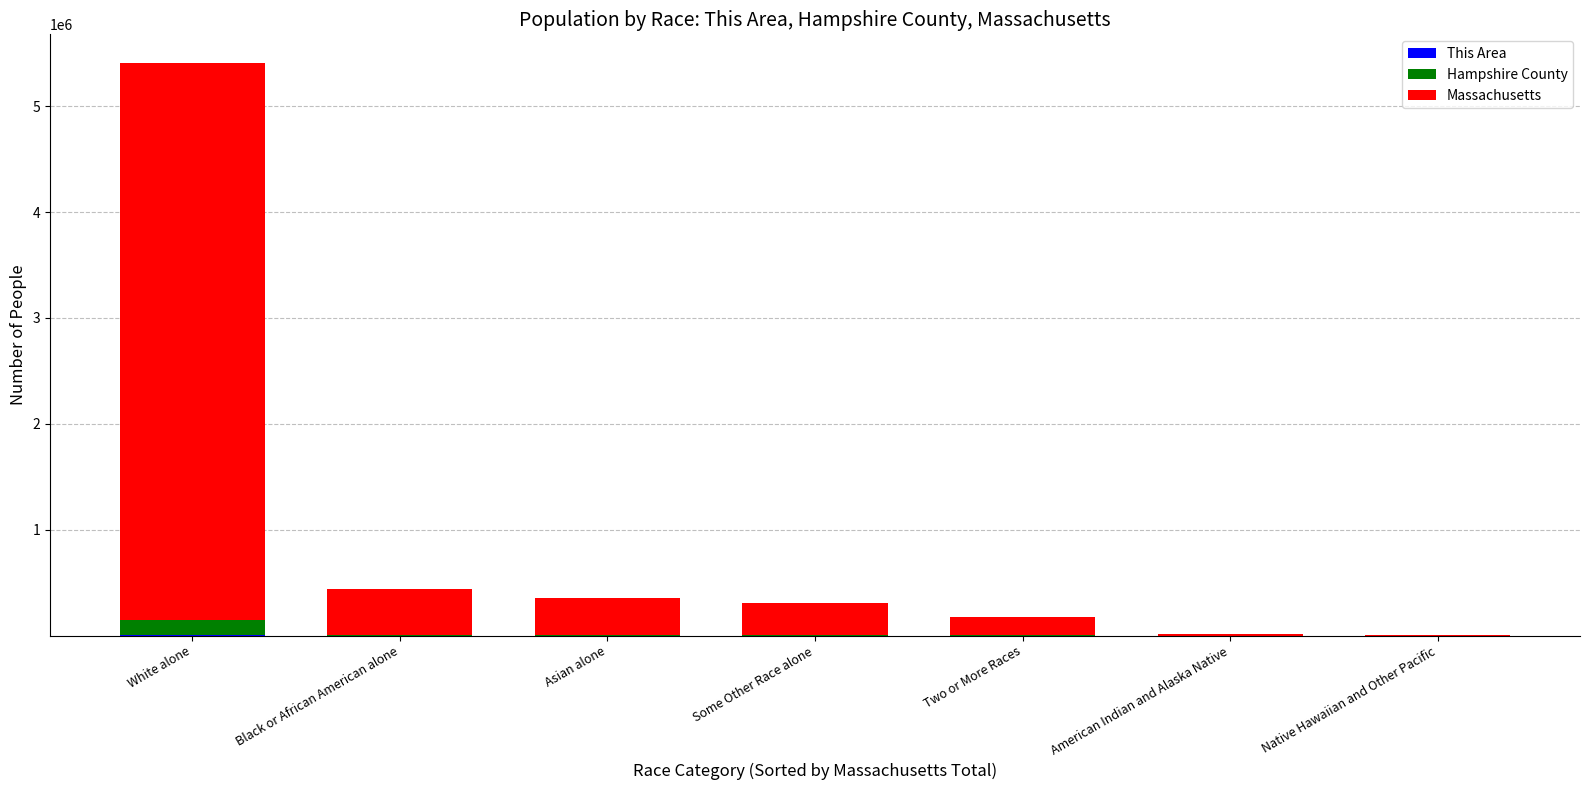

At which category is the sum across all series the highest?

White alone